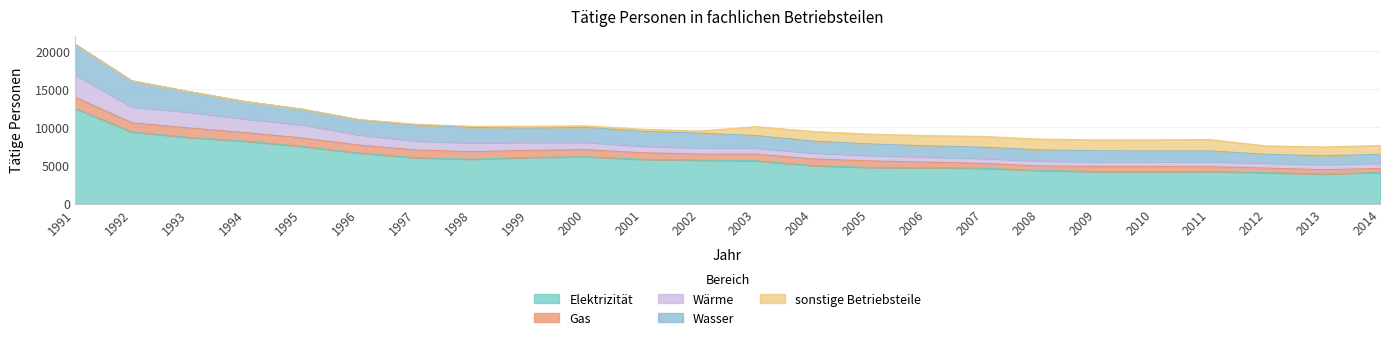

At which label is Elektrizität closest to 8178?

1994